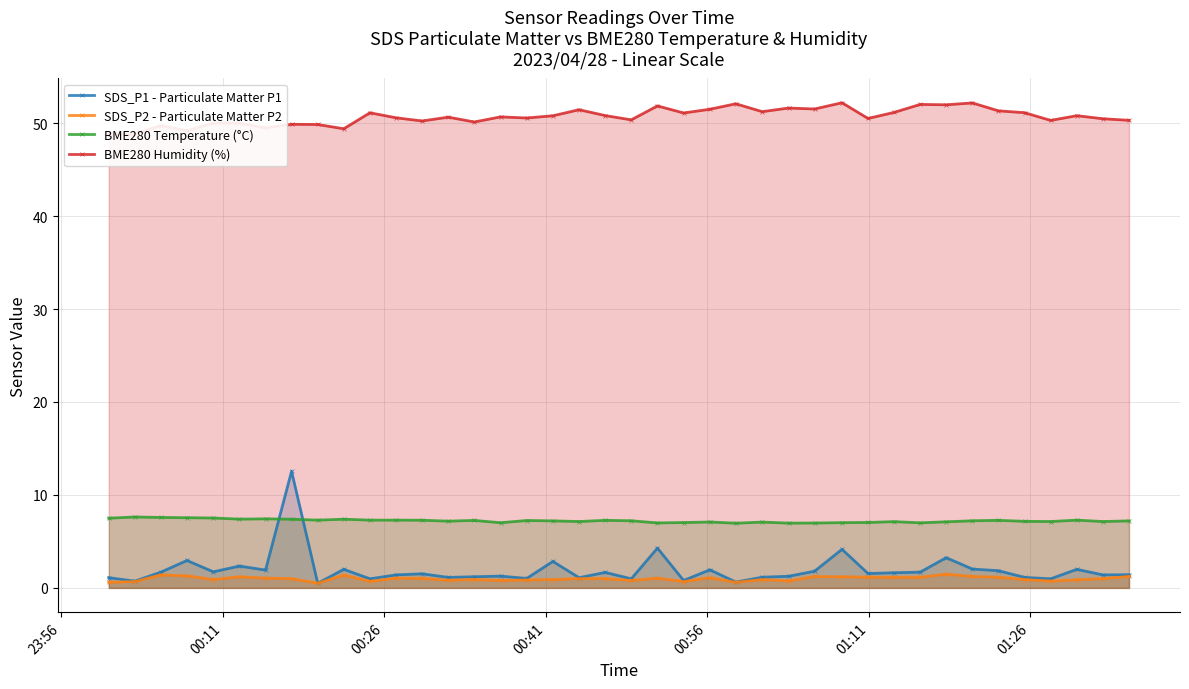

What is the minimum value for BME280 Temperature (°C)?

7.0